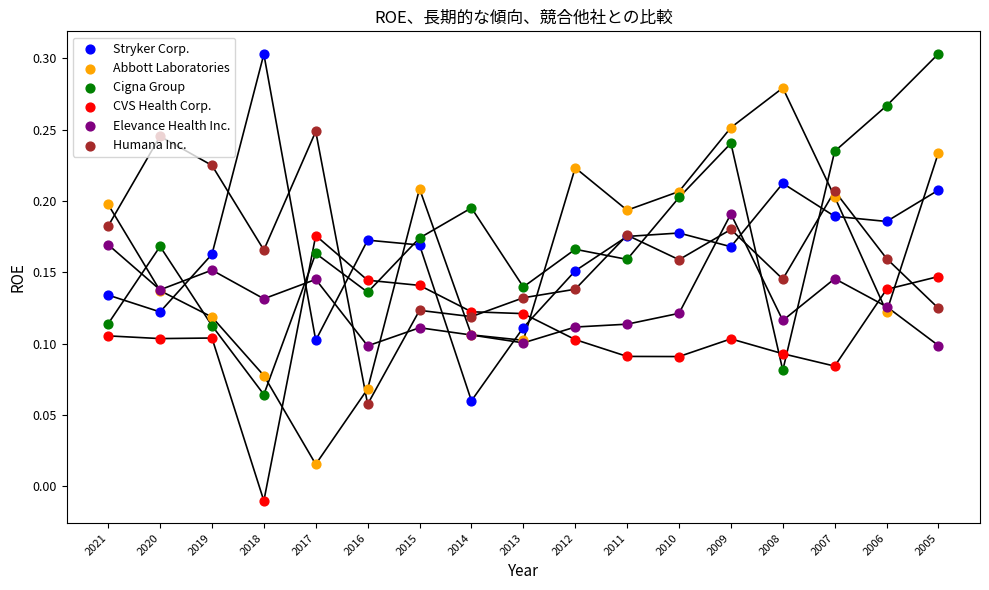

At which category is the sum across all series the highest?

2009